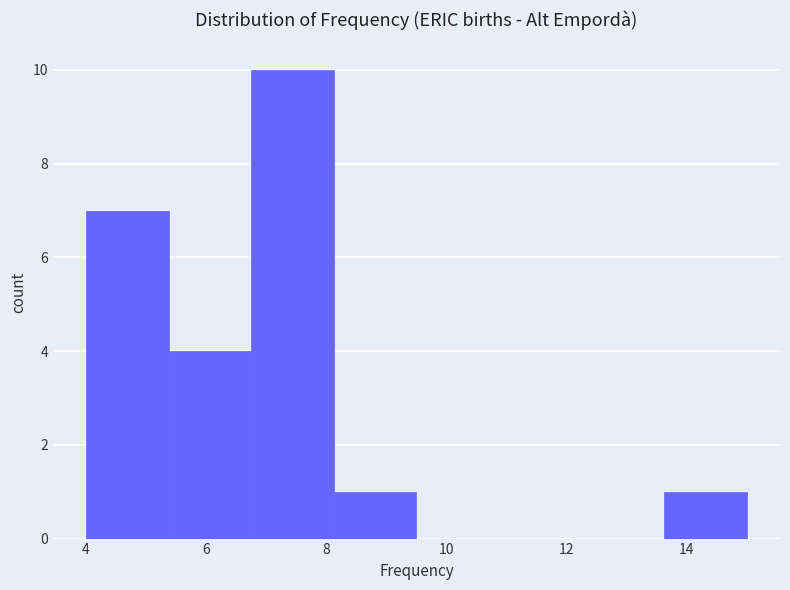

How tall is the bar that spans 13.6 to 15.0 on the x-axis? Neither the bar edges nor the heights are printed on the chart, so give them approximately, as read against the axes.

1